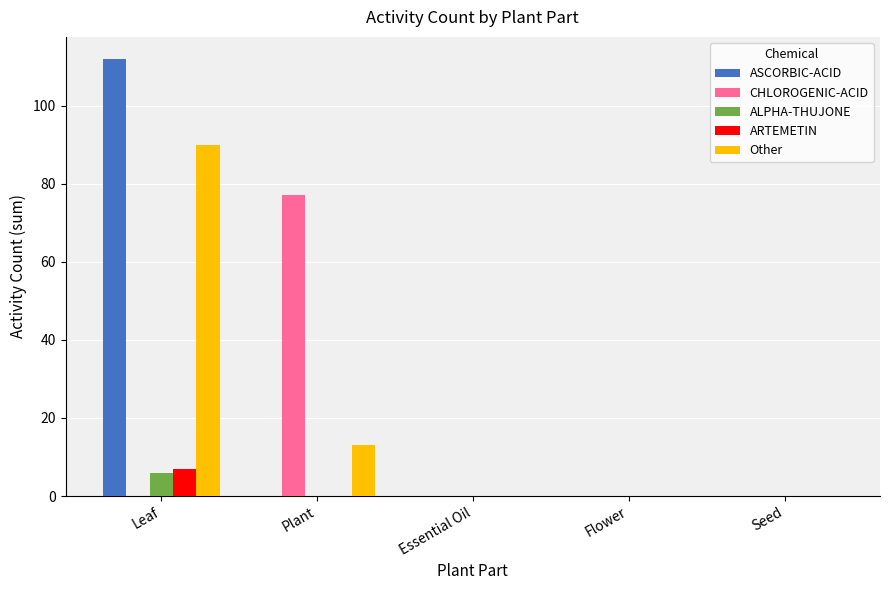

The CHLOROGENIC-ACID series shows -35 at Flower. True or false?

False